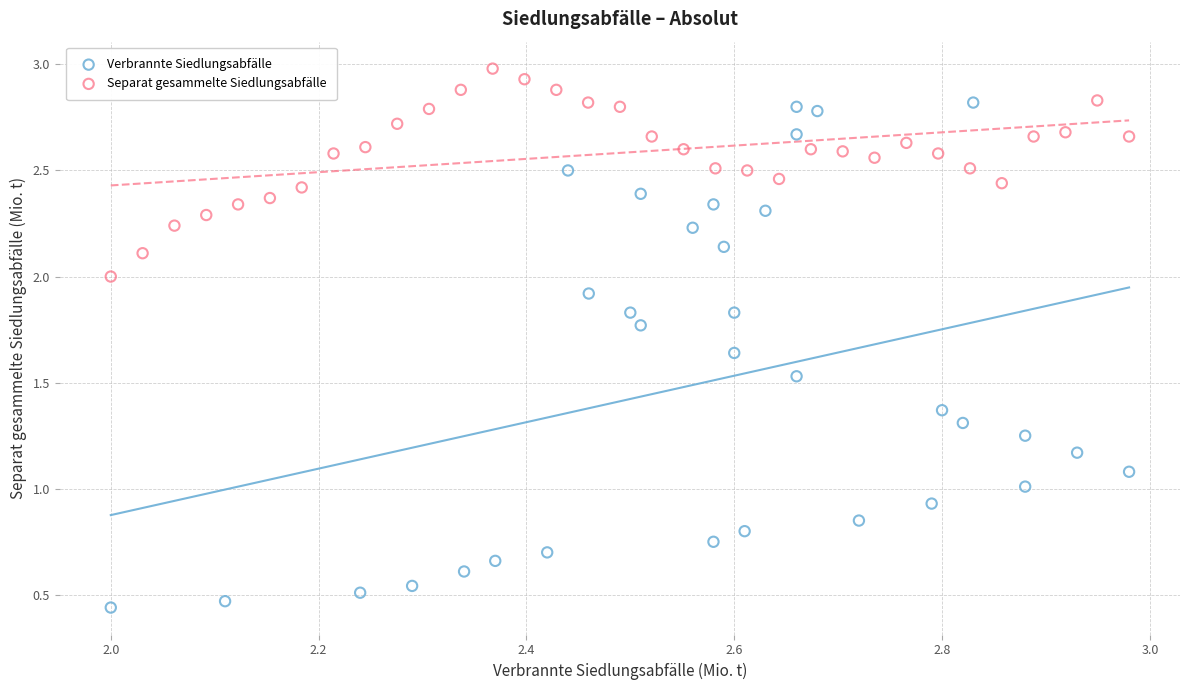

Which series reaches the maximum Y coordinate?

Separat gesammelte Siedlungsabfälle